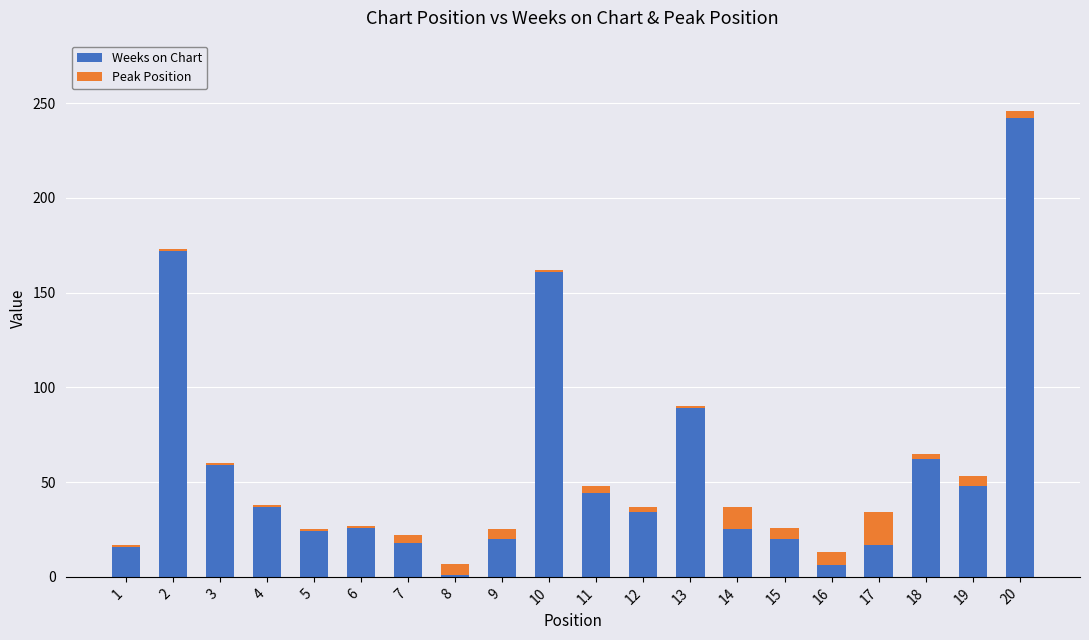

At which category is the sum across all series the highest?

20